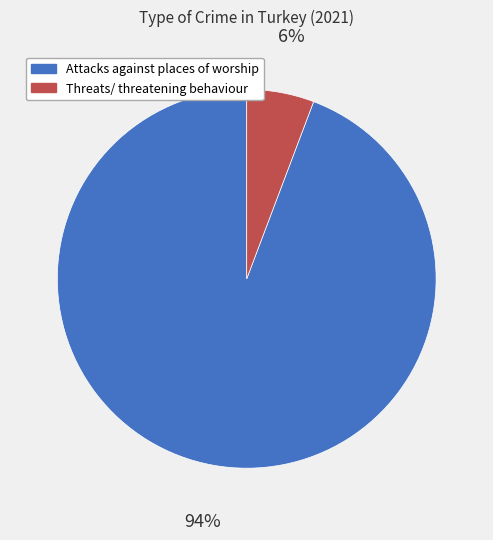

Do Threats/ threatening behaviour and Attacks against places of worship together represent more than half of the pie?

Yes